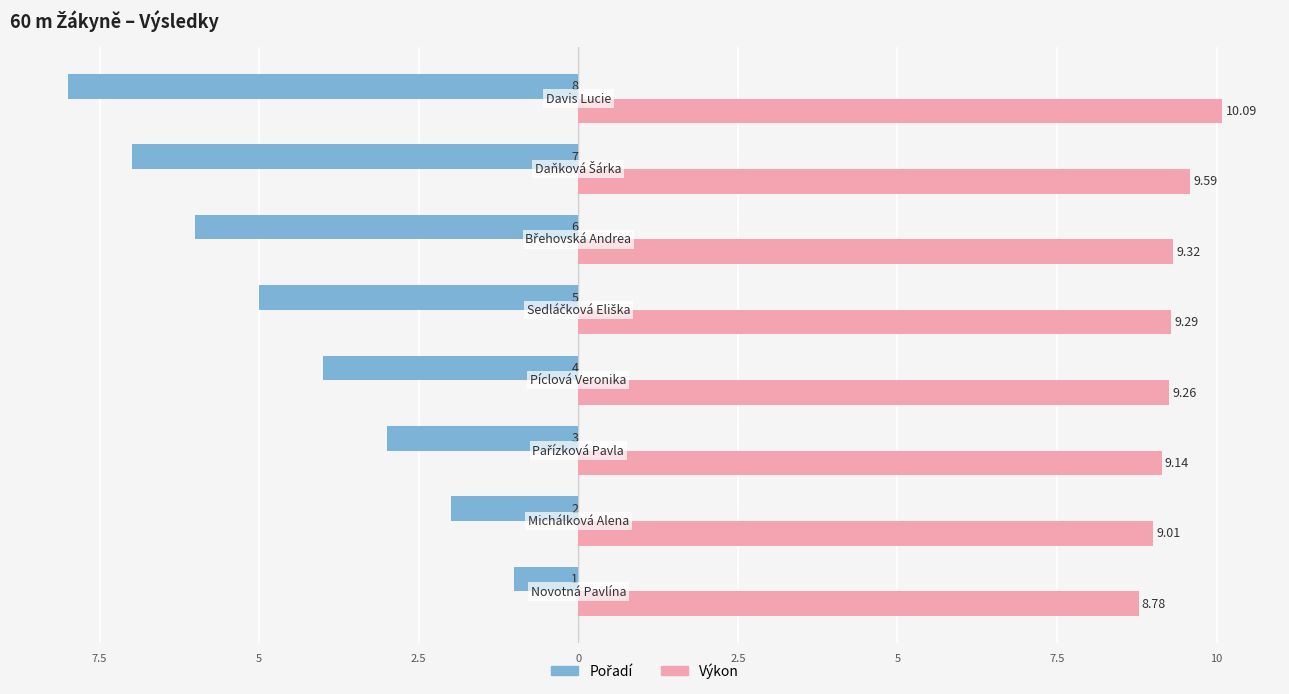

How many values in the Výkon series exceed 9?

7